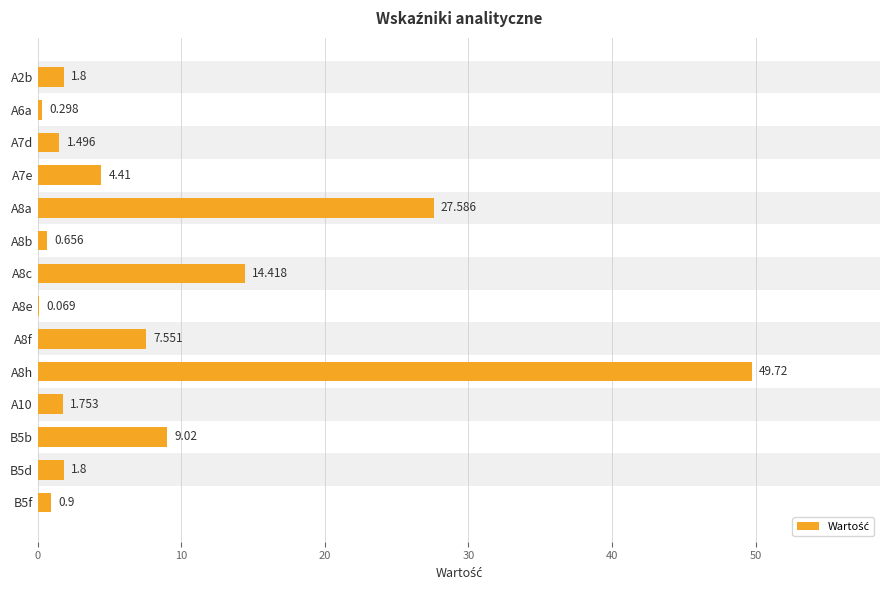

Count the number of values greater than 1.

10